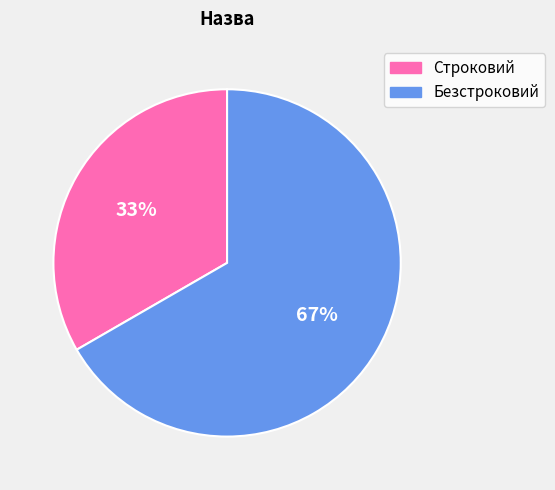

Approximately how many times larger is the value at Безстроковий compared to Строковий?

2.0